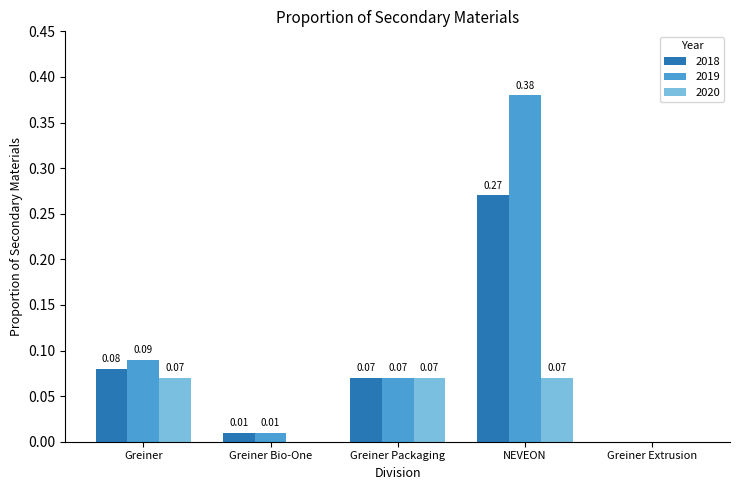

At which label is 2019 closest to 0?

Greiner Extrusion